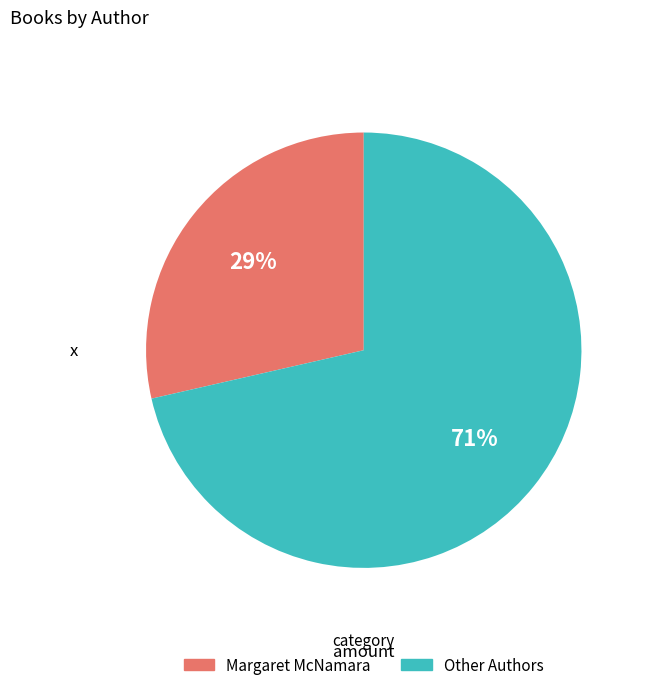

Does any single category account for the majority?

Yes